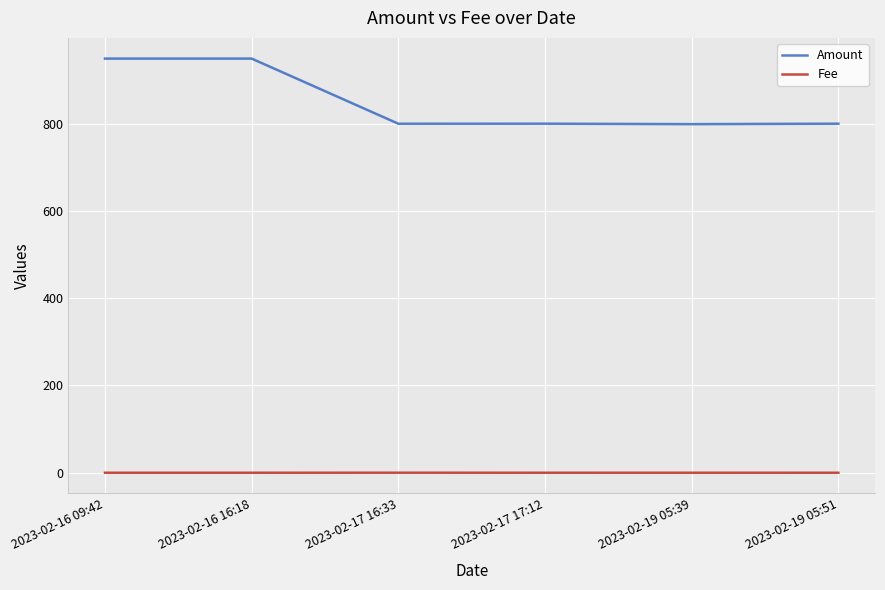

What is the maximum value for Amount?

949.2